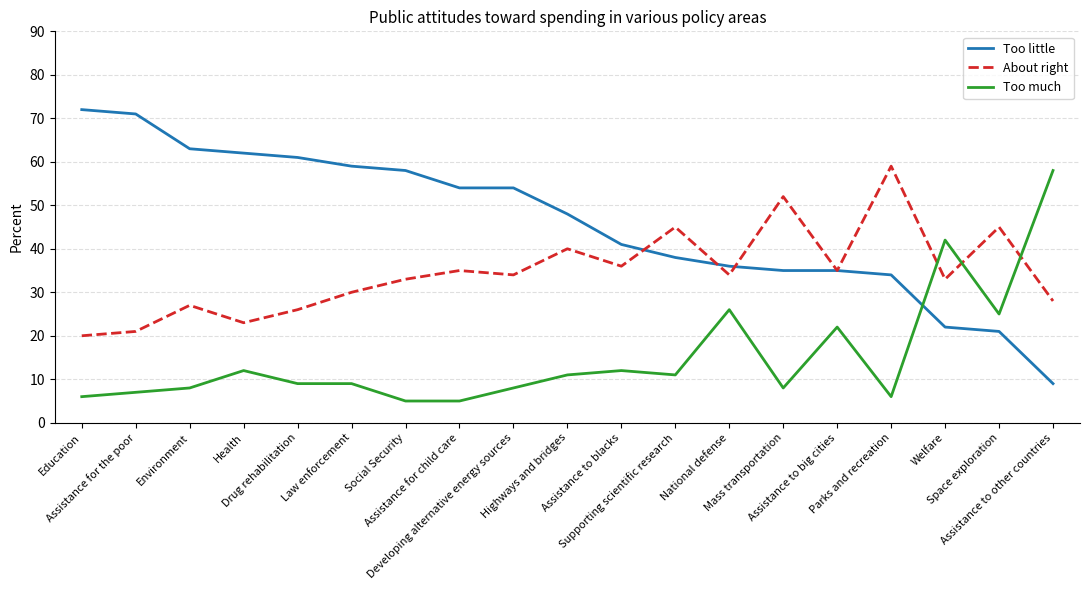

Count the number of categories in the chart.

19